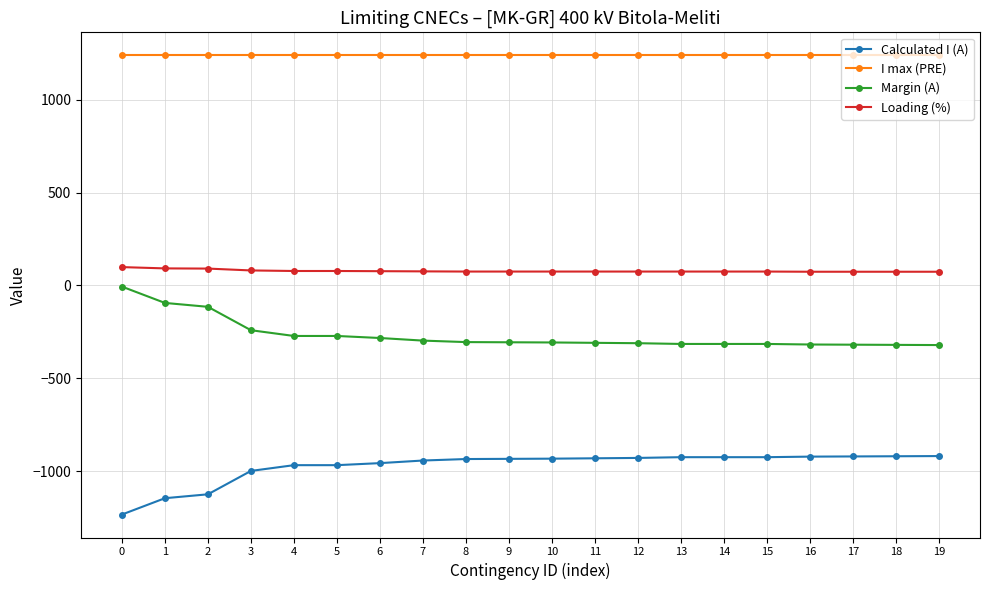

Is the value of Margin (A) at 2 greater than the value of Calculated I (A) at 19?

Yes